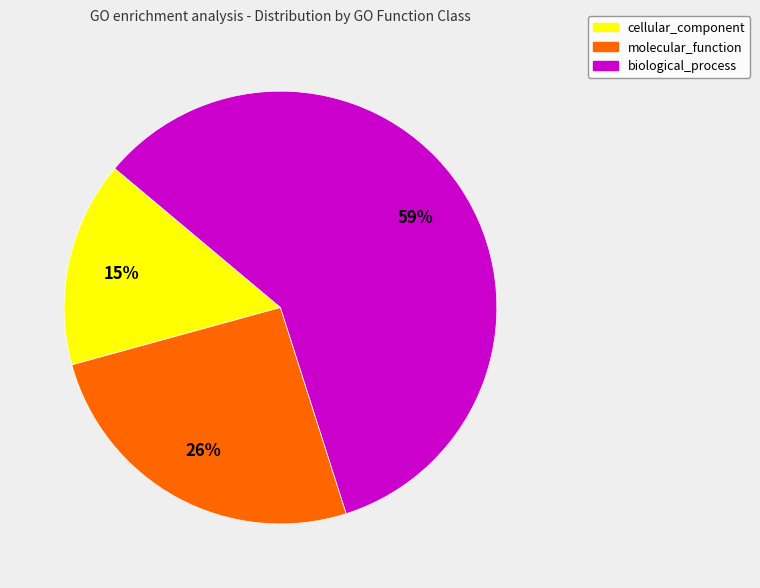

Rank the categories by value from lowest to highest.

cellular_component, molecular_function, biological_process